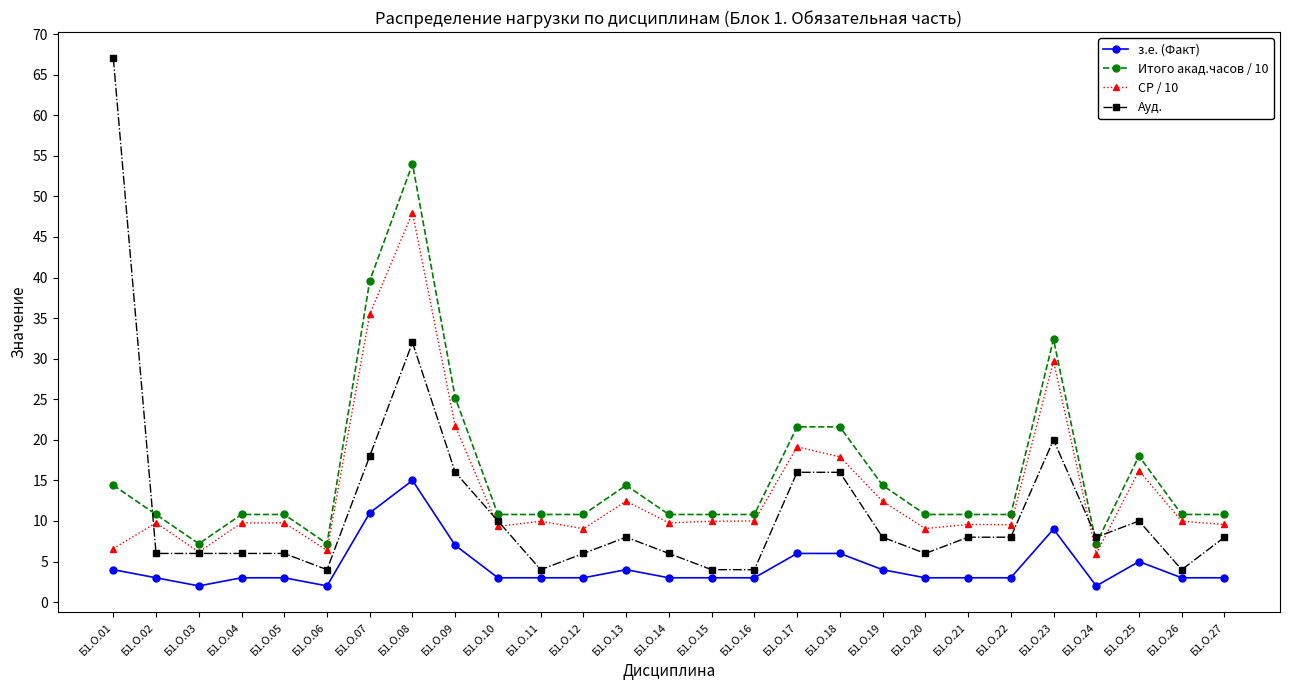

What is the total value across all series at Б1.О.01?

92.0